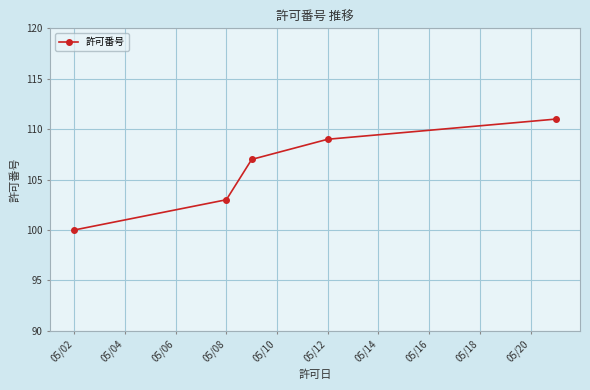

How many lines are shown in the chart?

1